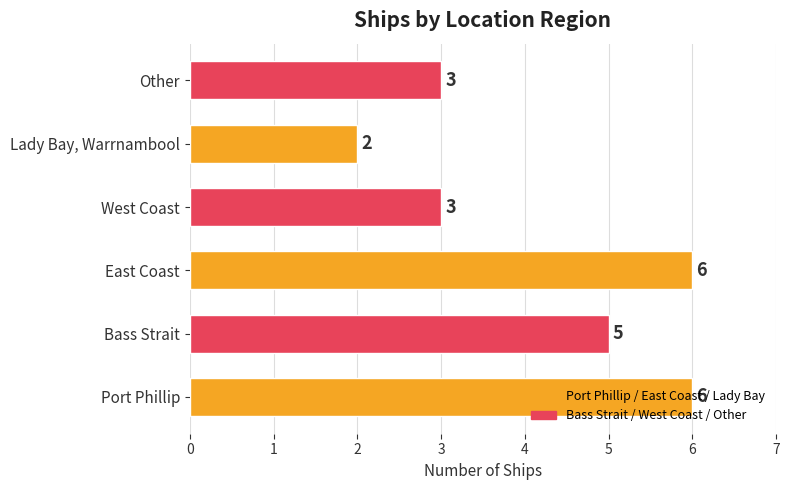

What is the ratio of the value at West Coast to the value at Bass Strait?

0.6